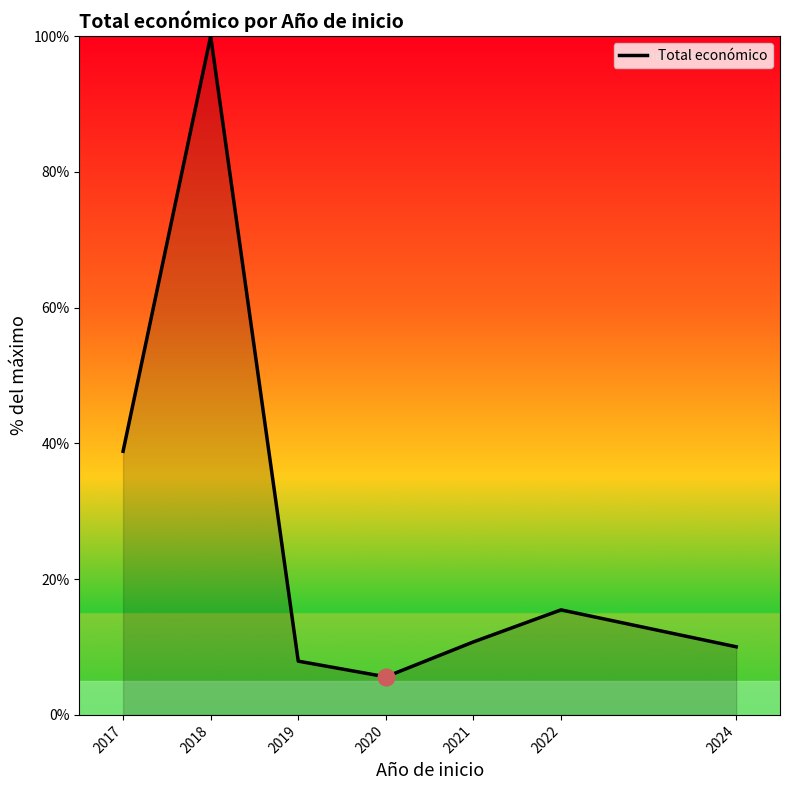

What is the minimum value shown in the chart?

5.6